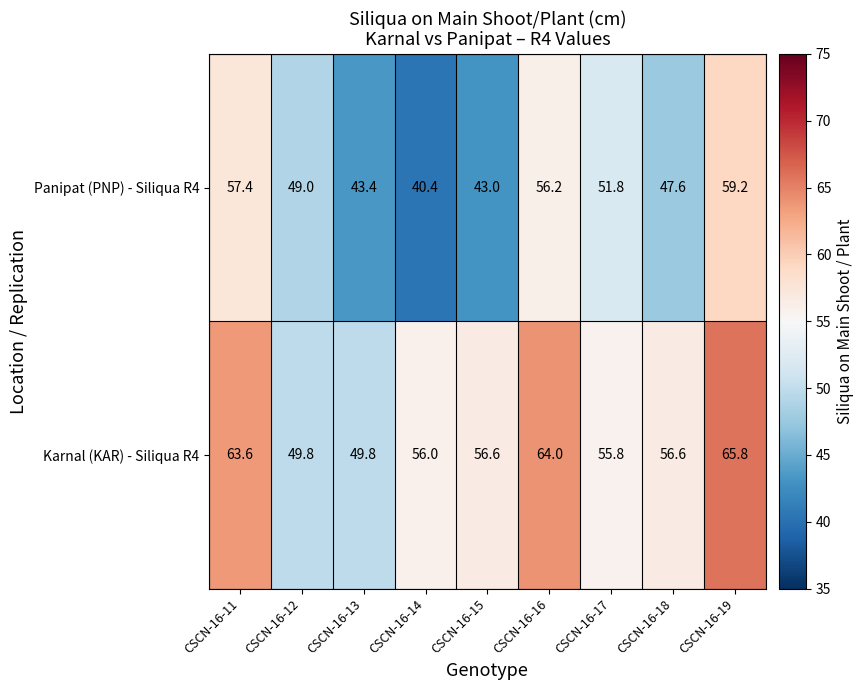

What is the difference between the Karnal (KAR) - Siliqua R4 values at CSCN-16-18 and CSCN-16-16?

7.4